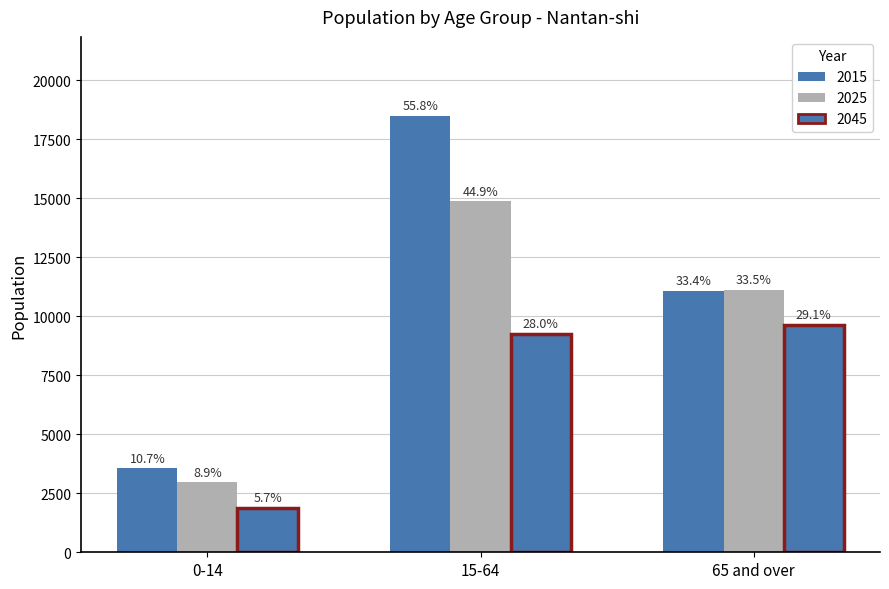

Are the bars grouped side by side (vs. stacked)?

Yes